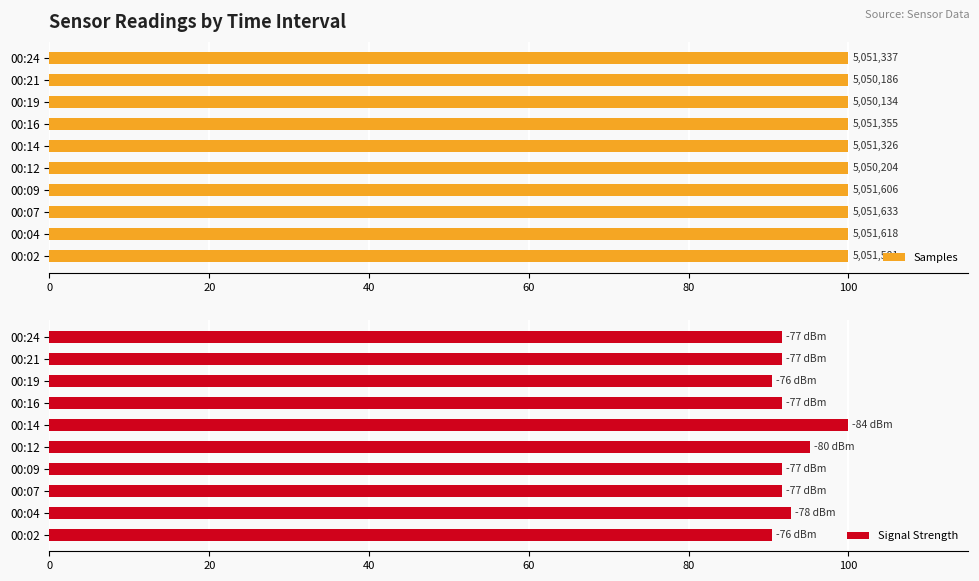

At which label does Signal Strength reach its peak?

00:14